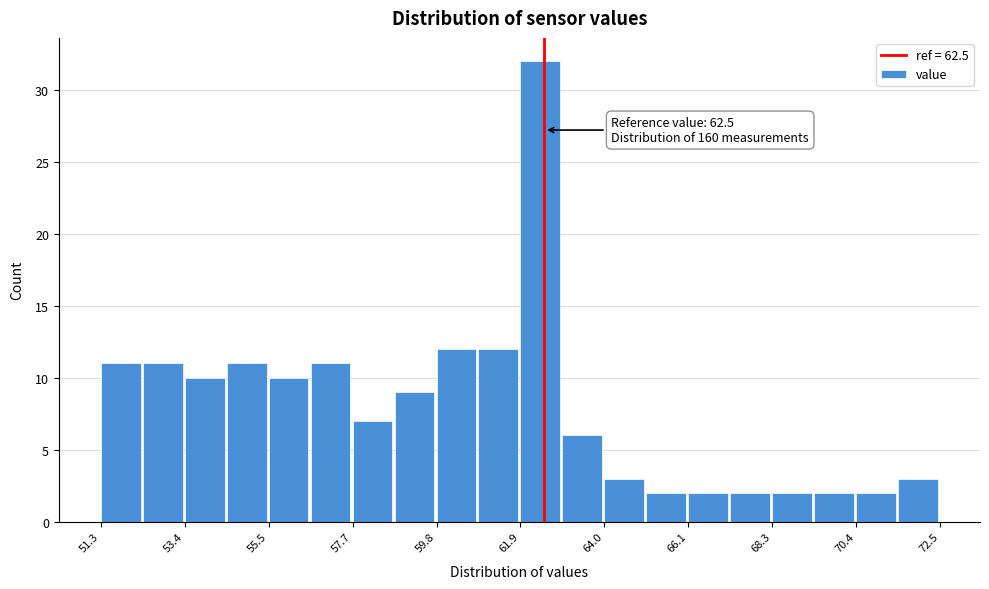

Read against the x-axis, roughly where is the centre of the tallest bar?

62.5